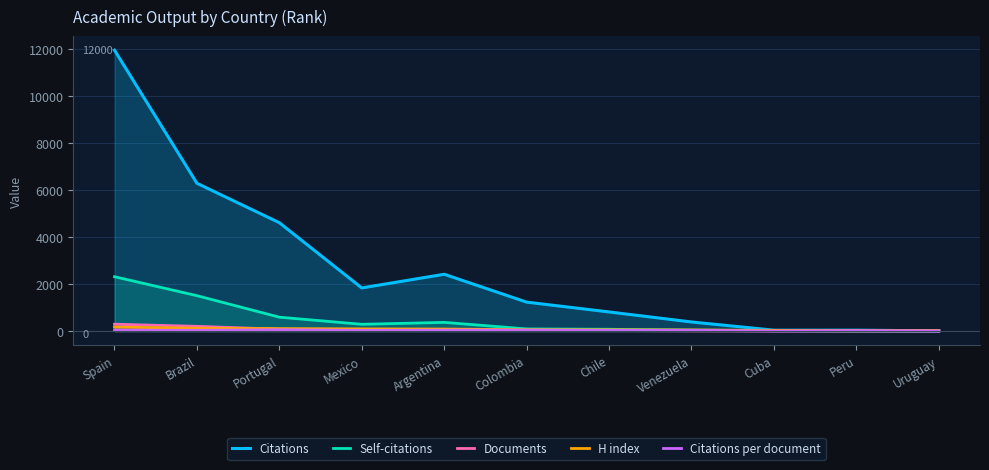

How many intersections are there between Self-citations and H index?

1